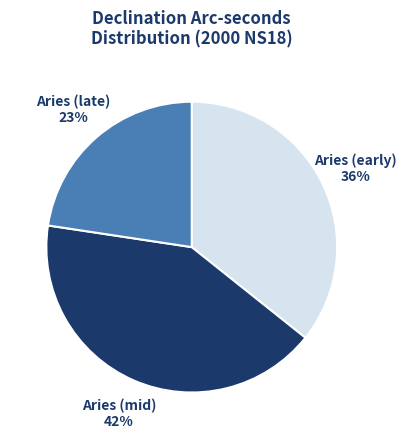

To the nearest percent, what is the difference between the largest and smallest slice percentages?

19%